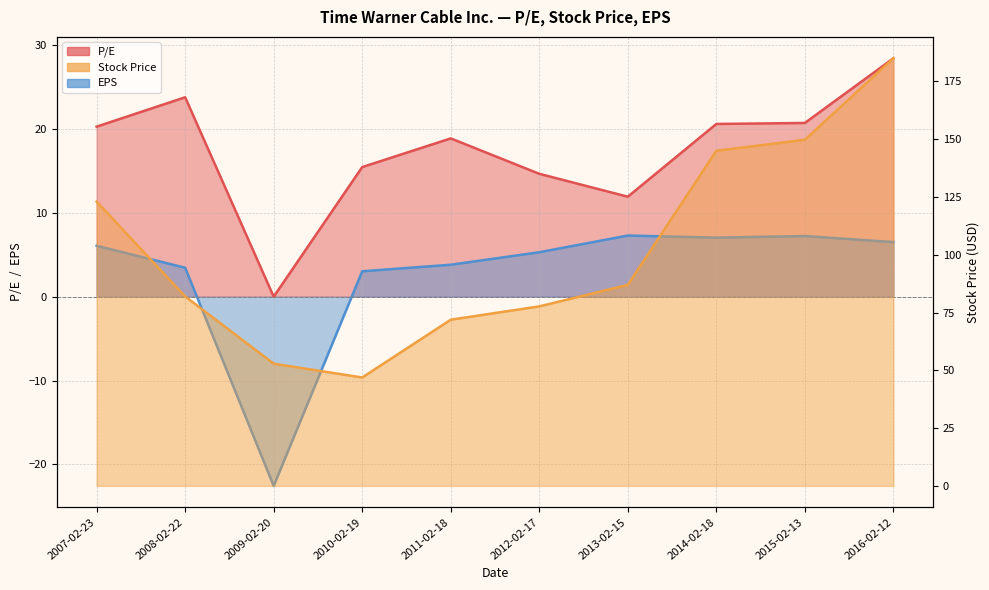

How many interior local peaks does the P/E series have?

2